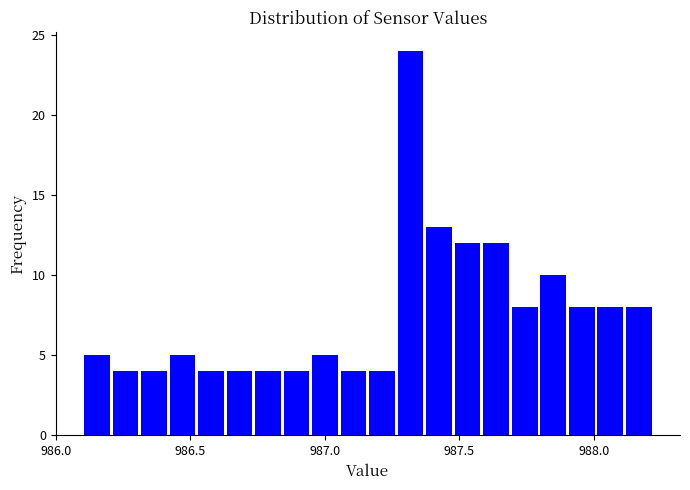

Around what value on the x-axis is the tallest bar? Give the approximate position of its centre, as read against the axis.

987.30